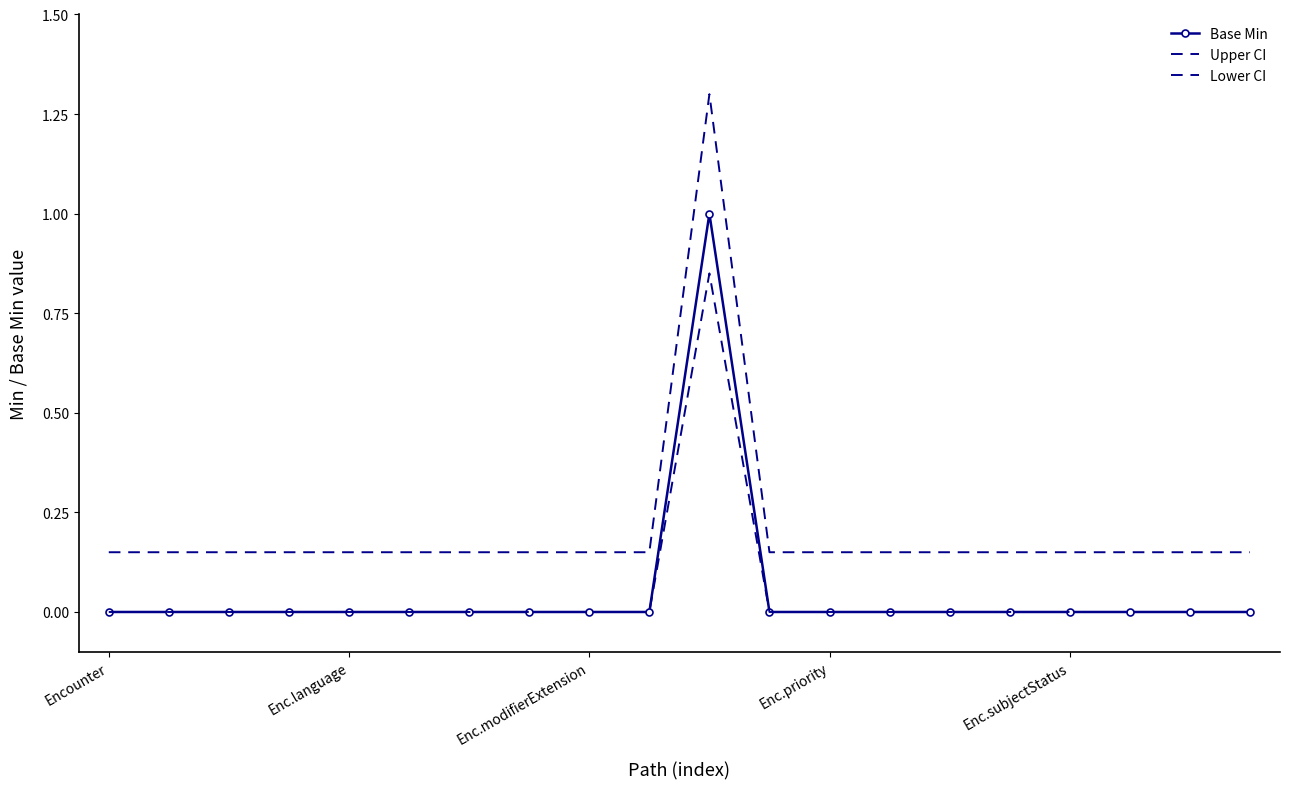

True or false: Base Min and Lower CI intersect in this chart.

False